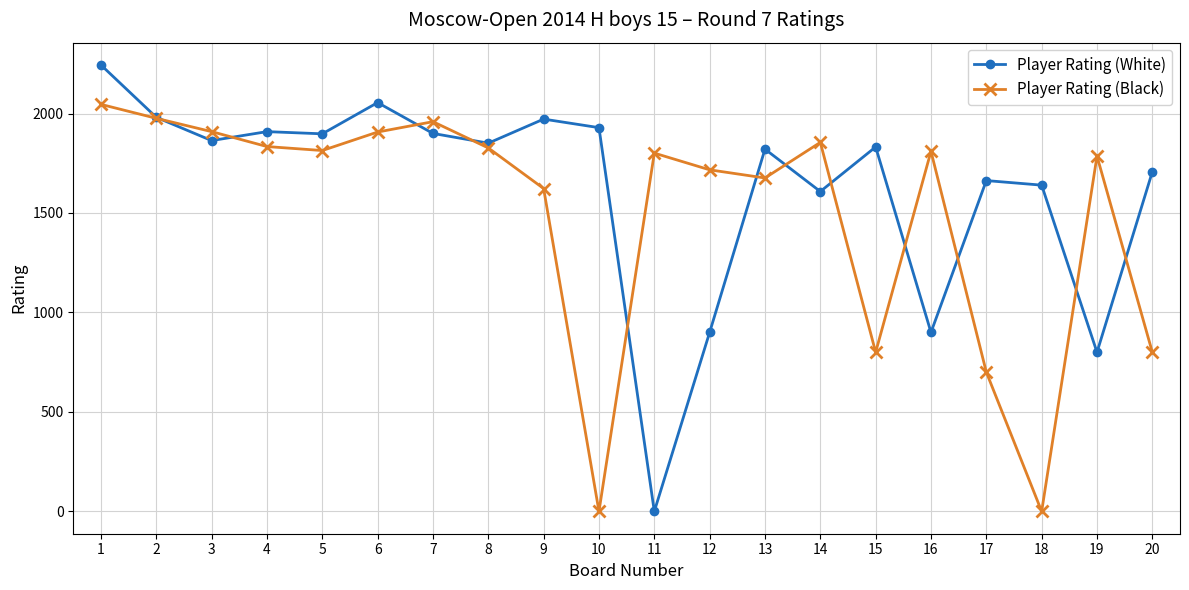

What is the sum of the Player Rating (Black) values at 1 and 15?

2846